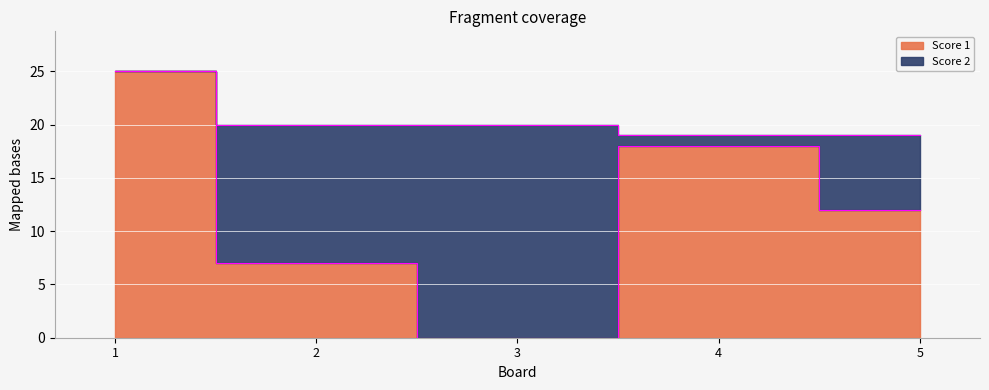

At which category does the data reach its first local peak?

4